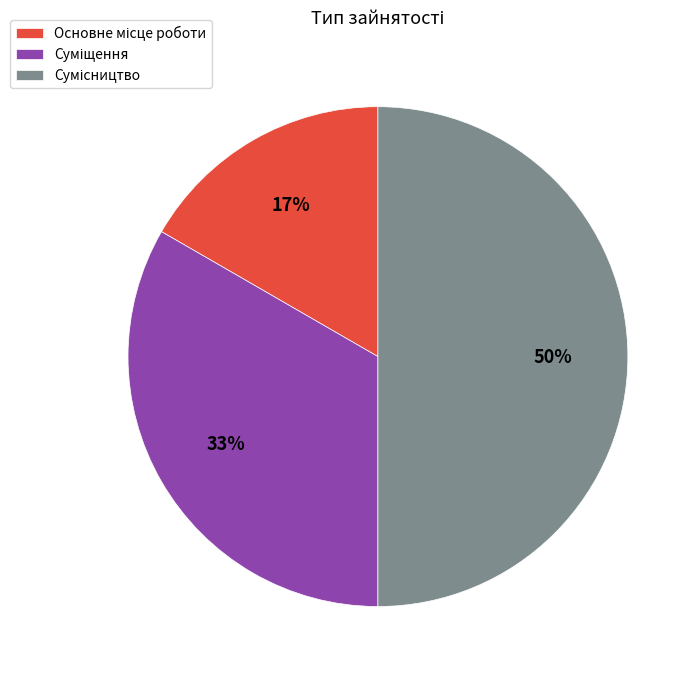

To the nearest percent, what is the average slice percentage?

33%